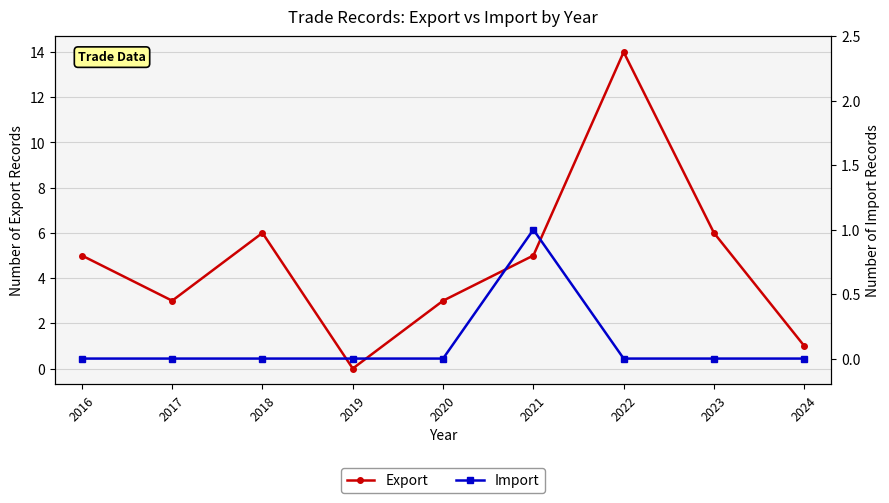

Does the chart have visible grid lines?

Yes